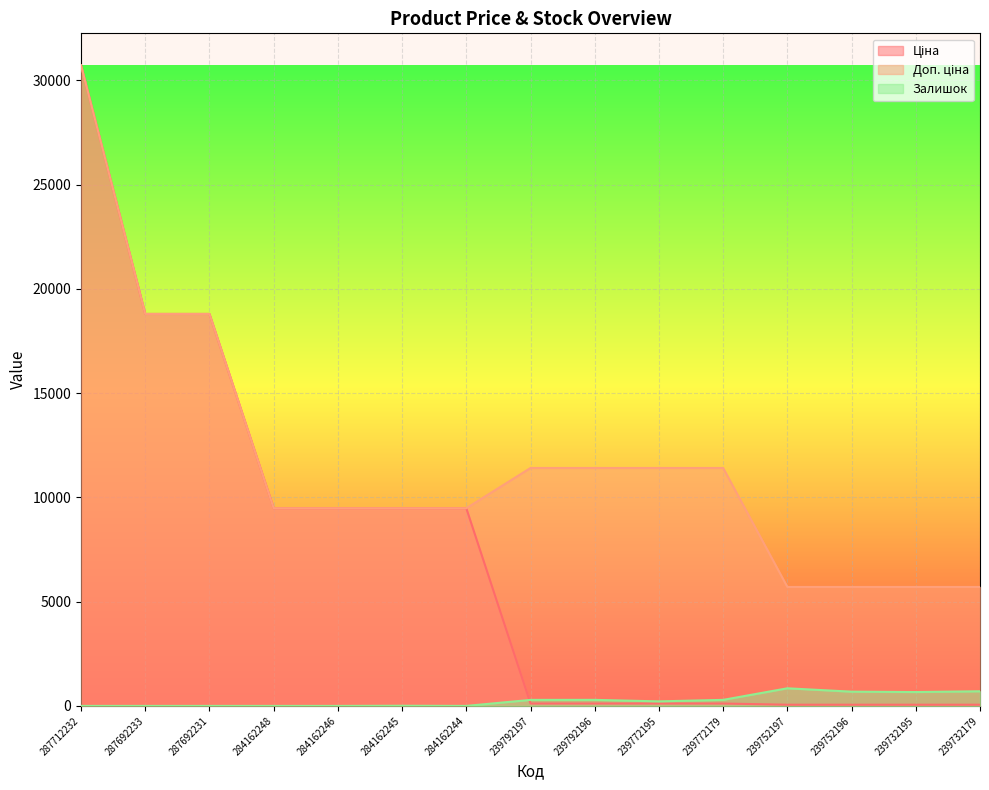

True or false: Залишок and Ціна intersect in this chart.

True